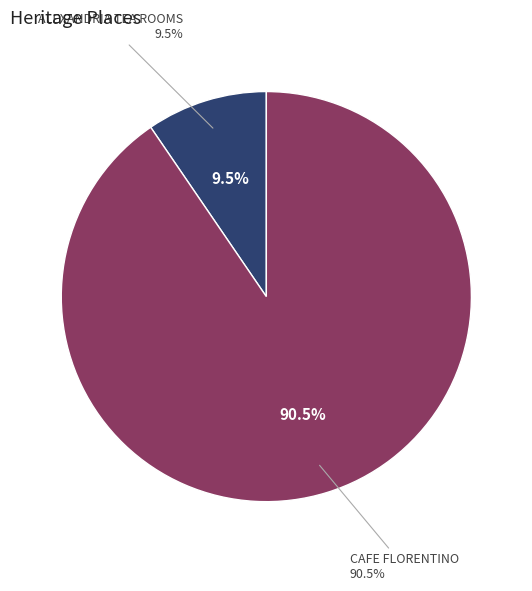

What percentage is the CAFE FLORENTINO slice, to the nearest percent?

90%